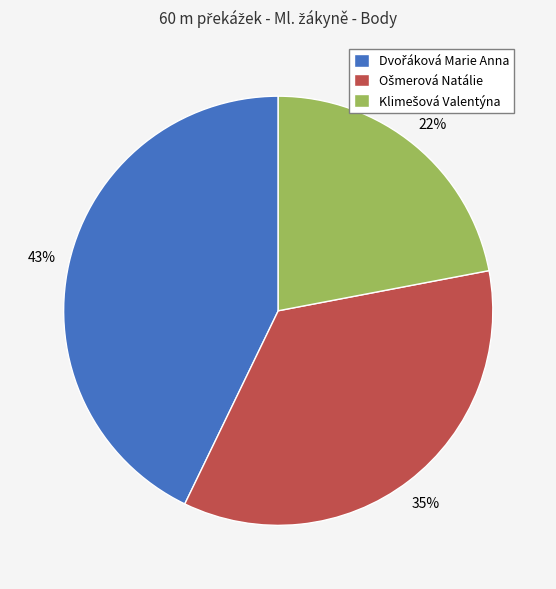

How many slices are in this pie chart?

3